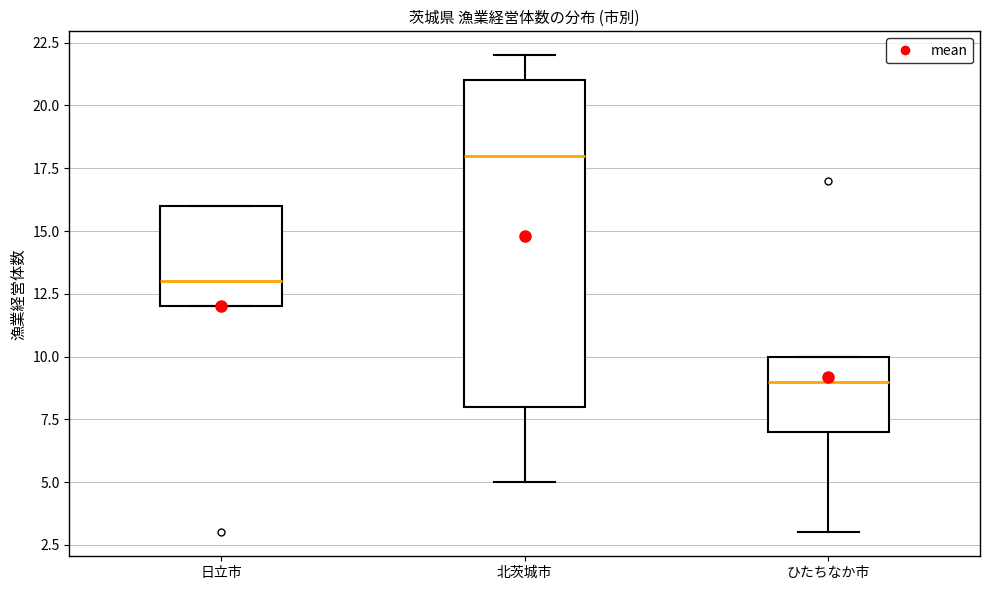

Where does the lower whisker of the box for ひたちなか市 end on the y-axis? The values are not printed on the chart, so give them approximately, as read against the axis.

3